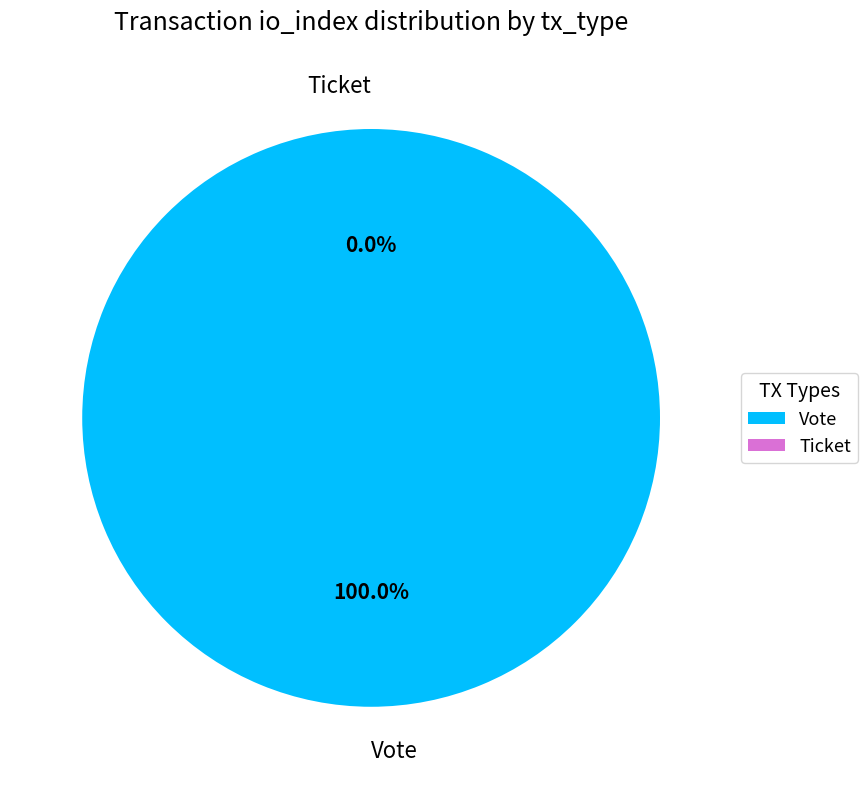

Which category has the smallest portion of the pie?

Ticket